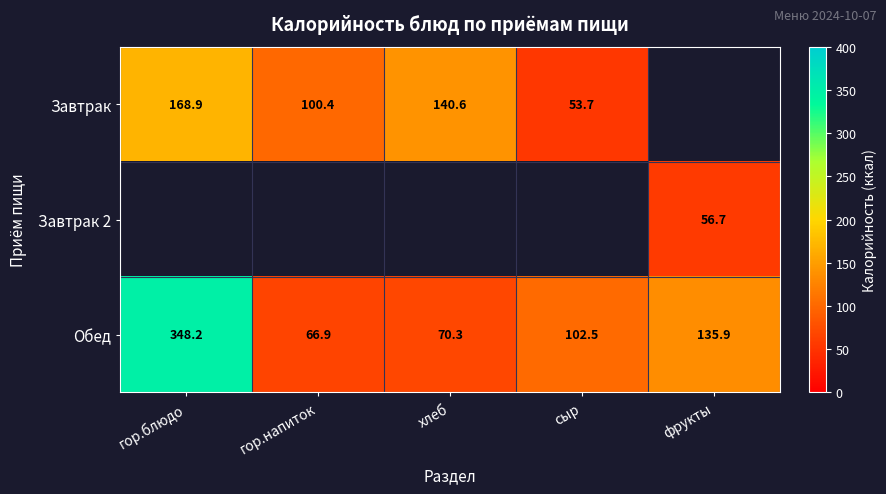

True or false: Обед has a value of 102.5 at сыр.

True